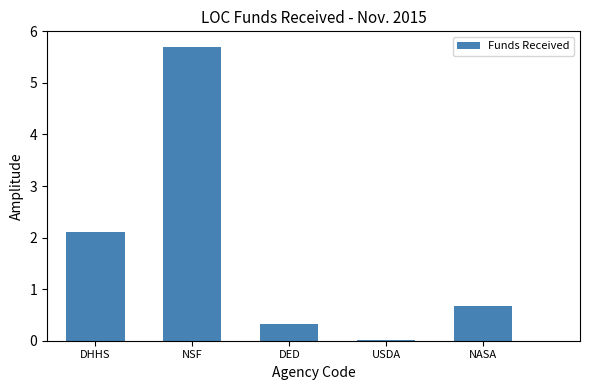

At which label is the value closest to 2?

DHHS